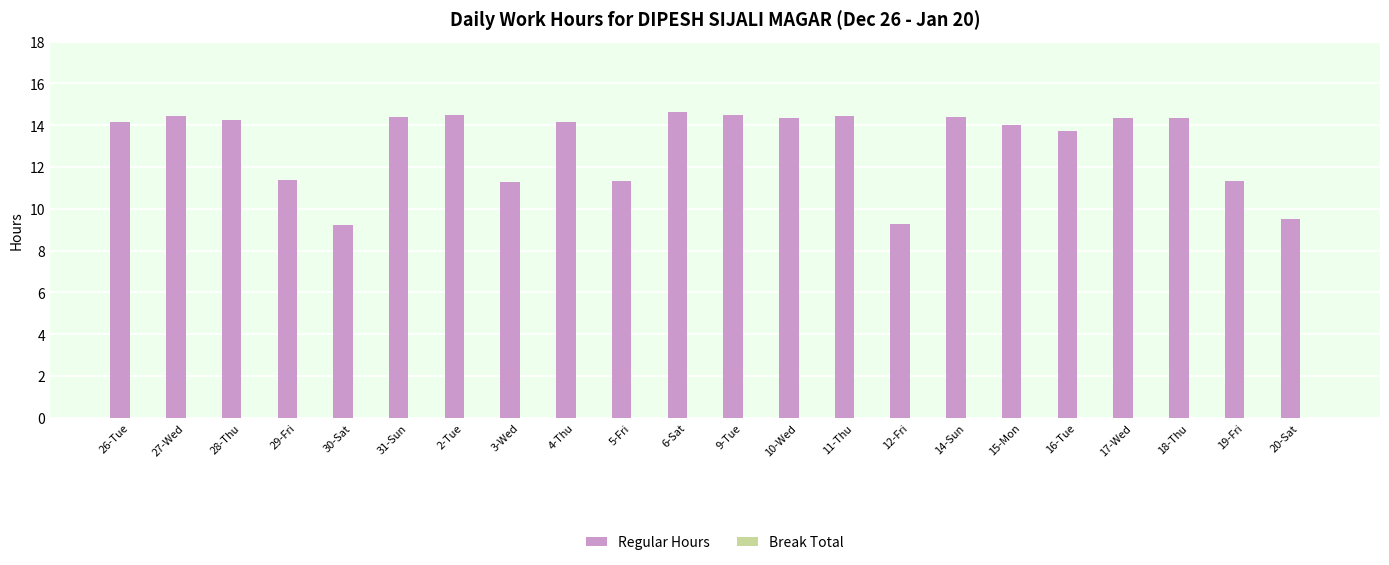

The value at 14-Sun is 23.8. True or false?

False